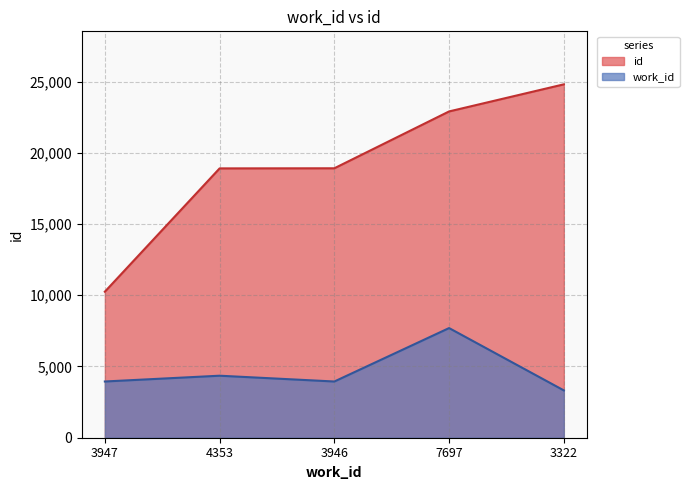

At which category is the sum across all series the highest?

7697